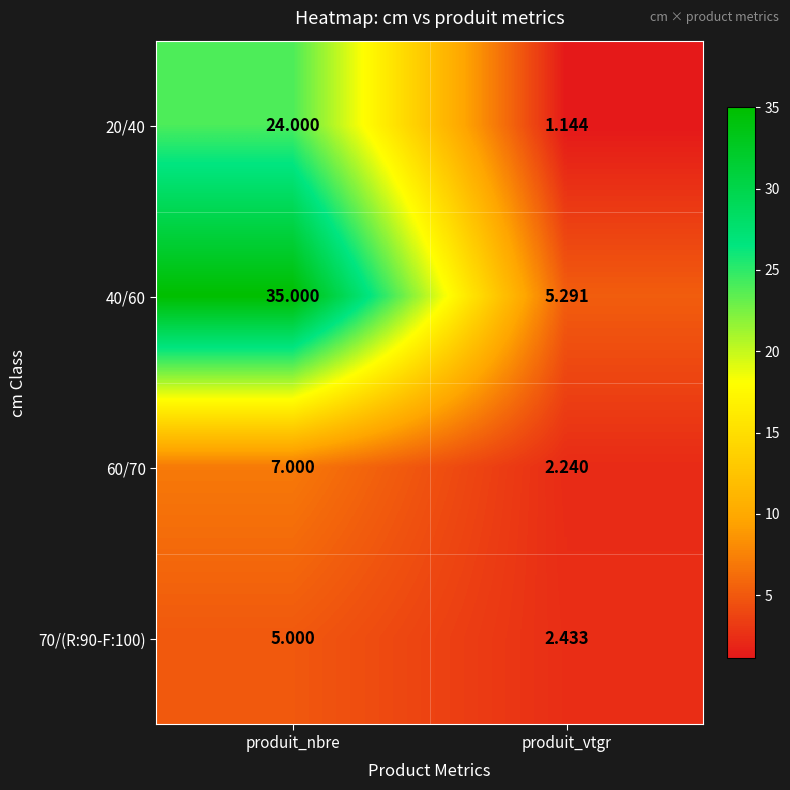

What is the difference between the highest and lowest values at produit_nbre?

30.0